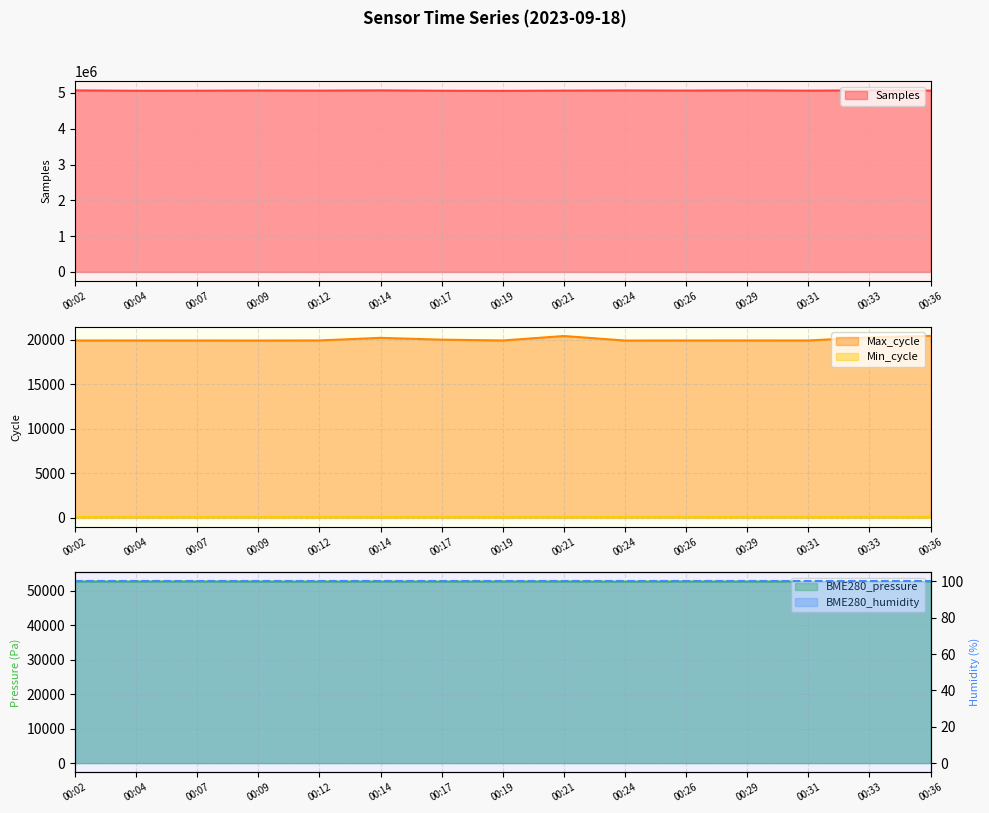

Which series has the widest spread of values?

Samples